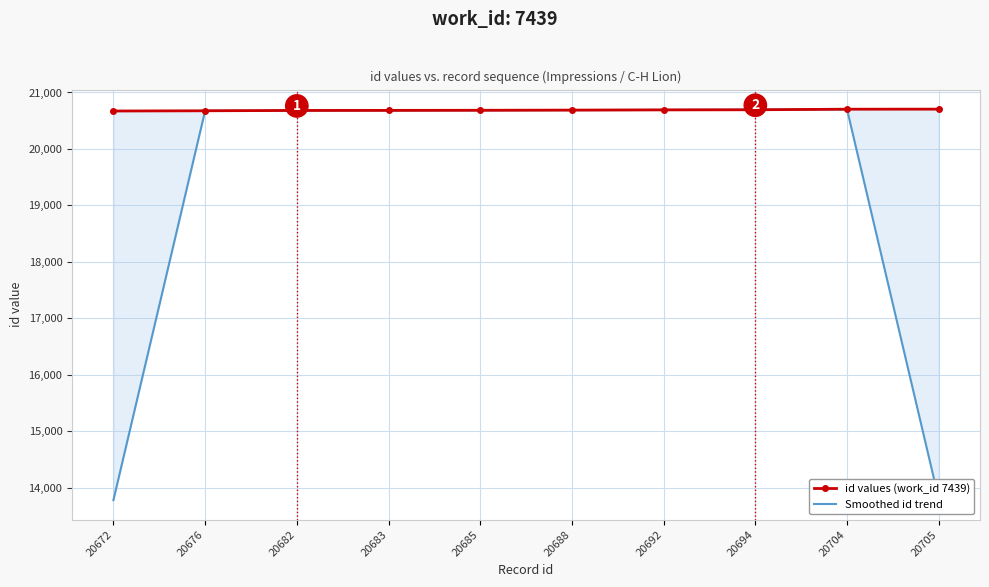

After their last crossing, which series has the higher values: Smoothed id trend or id values (work_id 7439)?

id values (work_id 7439)